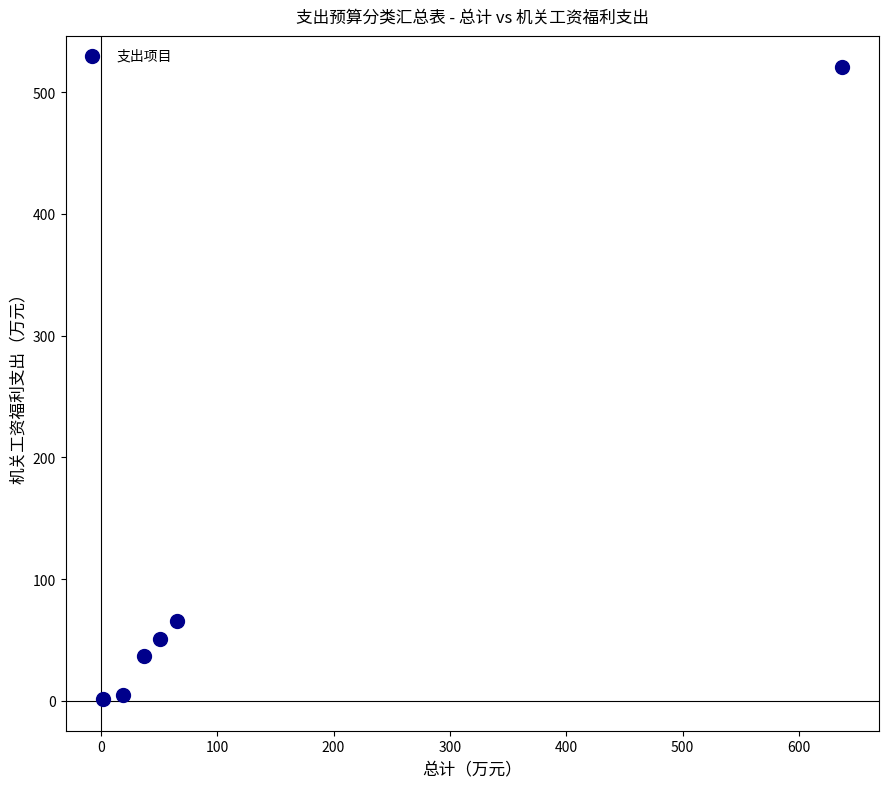

What Y value in the scatter plot is closest to 260?

65.3